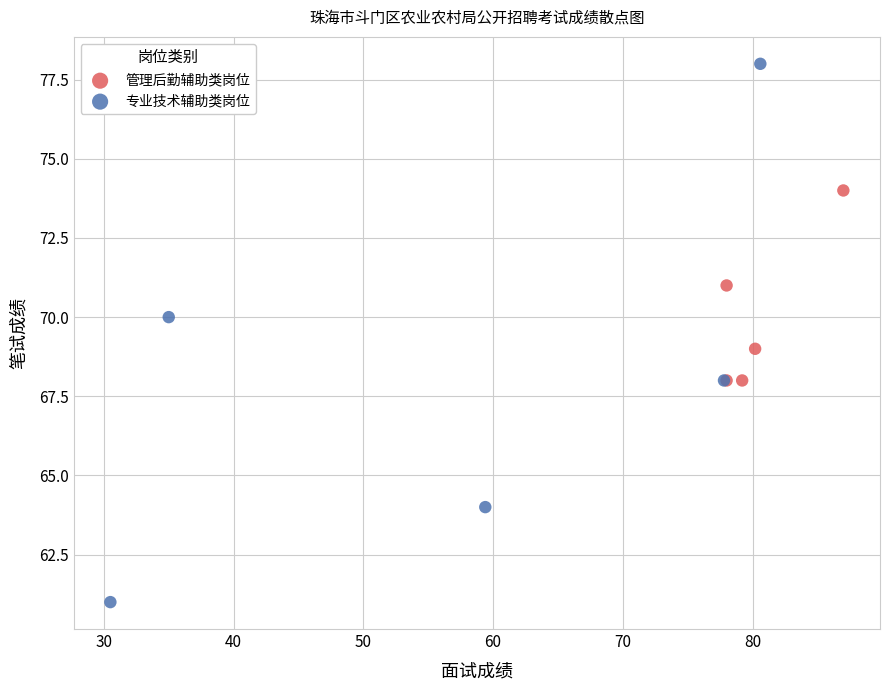

Which series reaches the maximum Y coordinate?

专业技术辅助类岗位